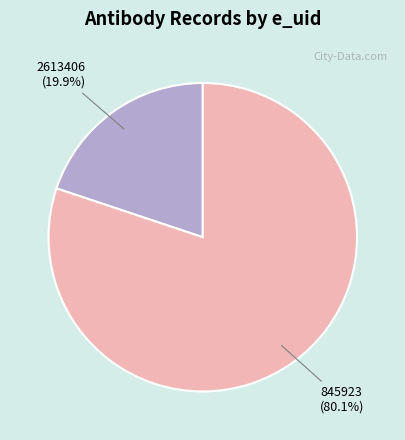

What is the total percentage of 2613406 and 845923?

100.0%